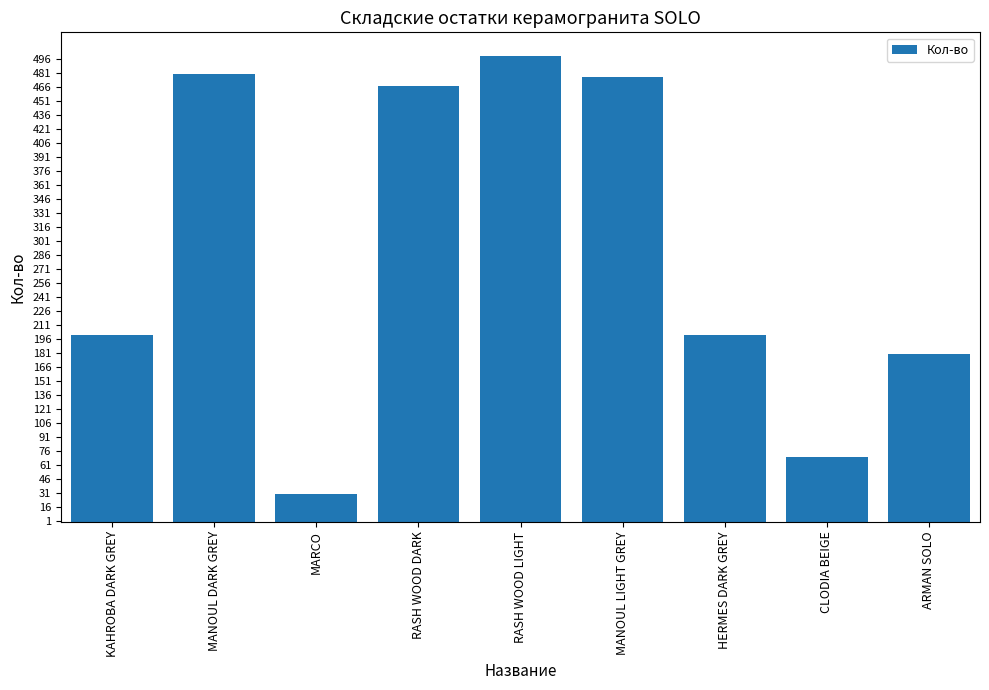

What is the average value?

289